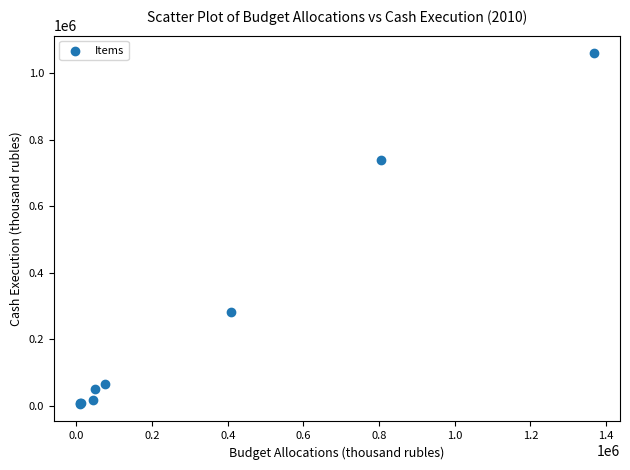

What Y value in the scatter plot is closest to 532475?

738926.0